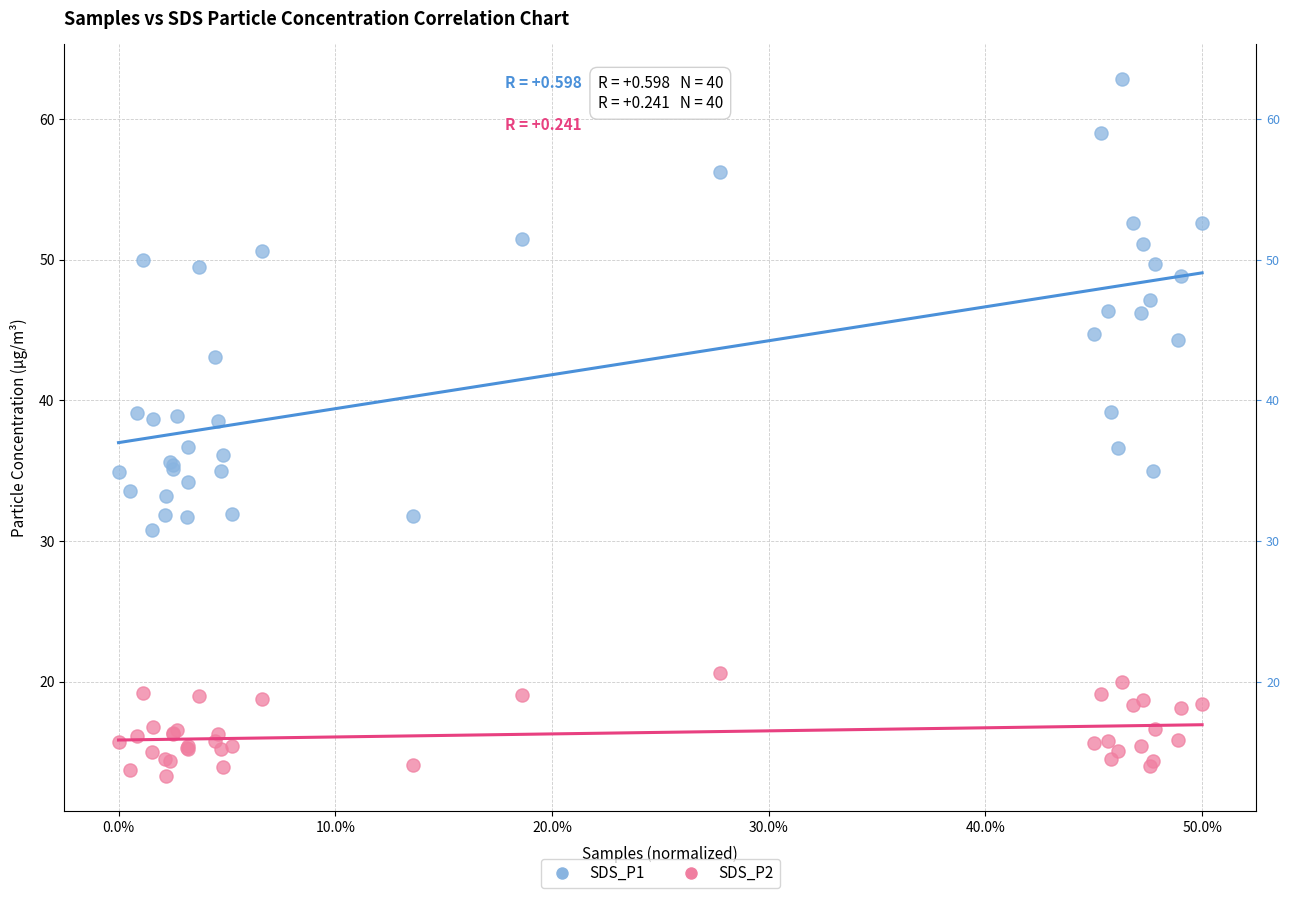

Which series reaches the maximum Y coordinate?

SDS_P1